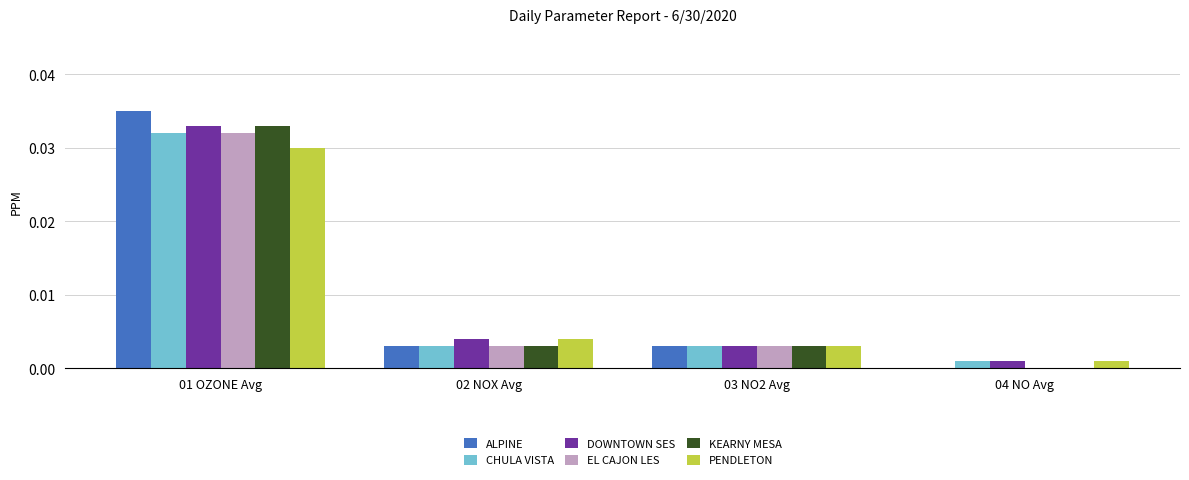

What are all the series names shown in the legend?

ALPINE, CHULA VISTA, DOWNTOWN SES, EL CAJON LES, KEARNY MESA, PENDLETON